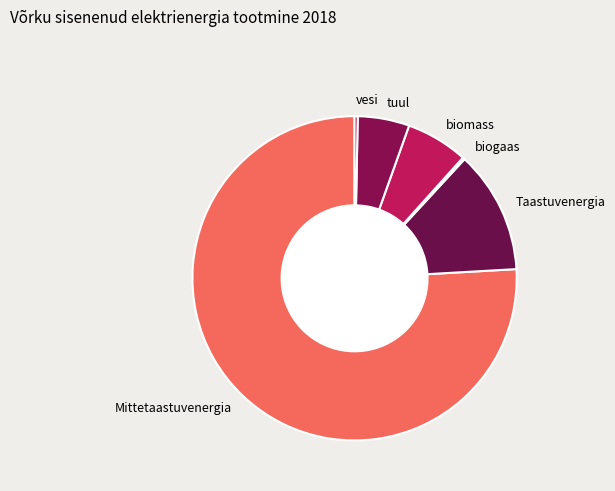

Is vesi the majority of the pie?

No